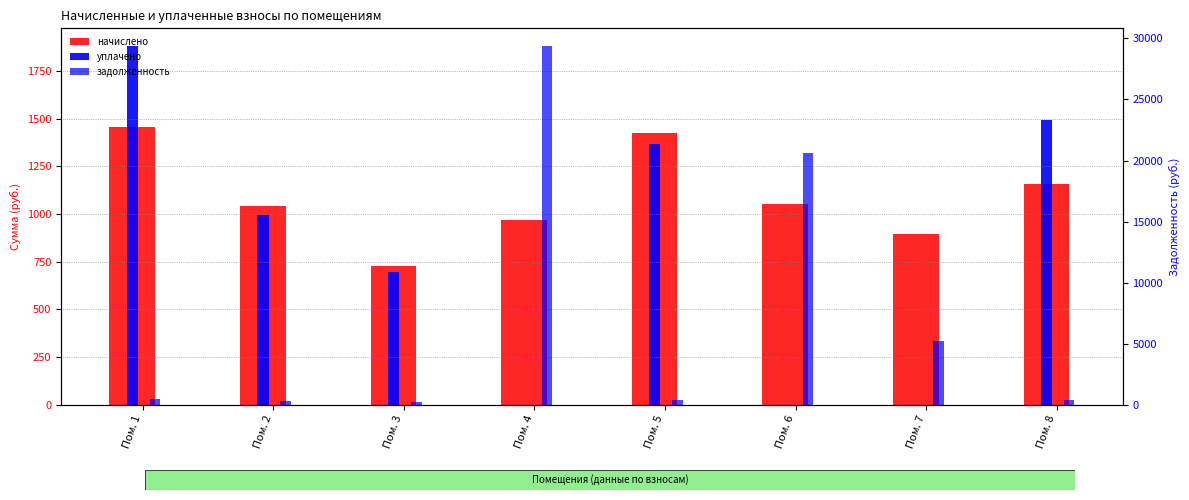

Reading left to right, list all the values displayed in this chart.

начислено: 1458.6	1040.7	729.3	970.5	1427.8	1051.9	897.6	1158.5
уплачено: 1880.8	995.0	697.3	0.0	1365.2	0.0	0.0	1493.8
задолженность: 422.2	301.2	211.1	29363.6	413.3	20597.1	5241.6	335.4